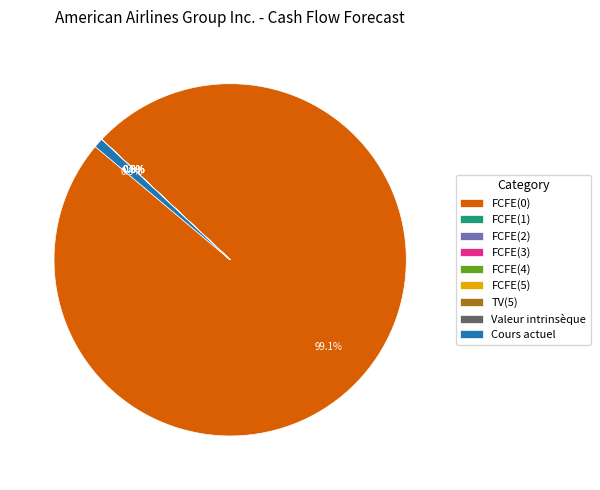

What portion of the pie excludes FCFE(0)?

0.9%